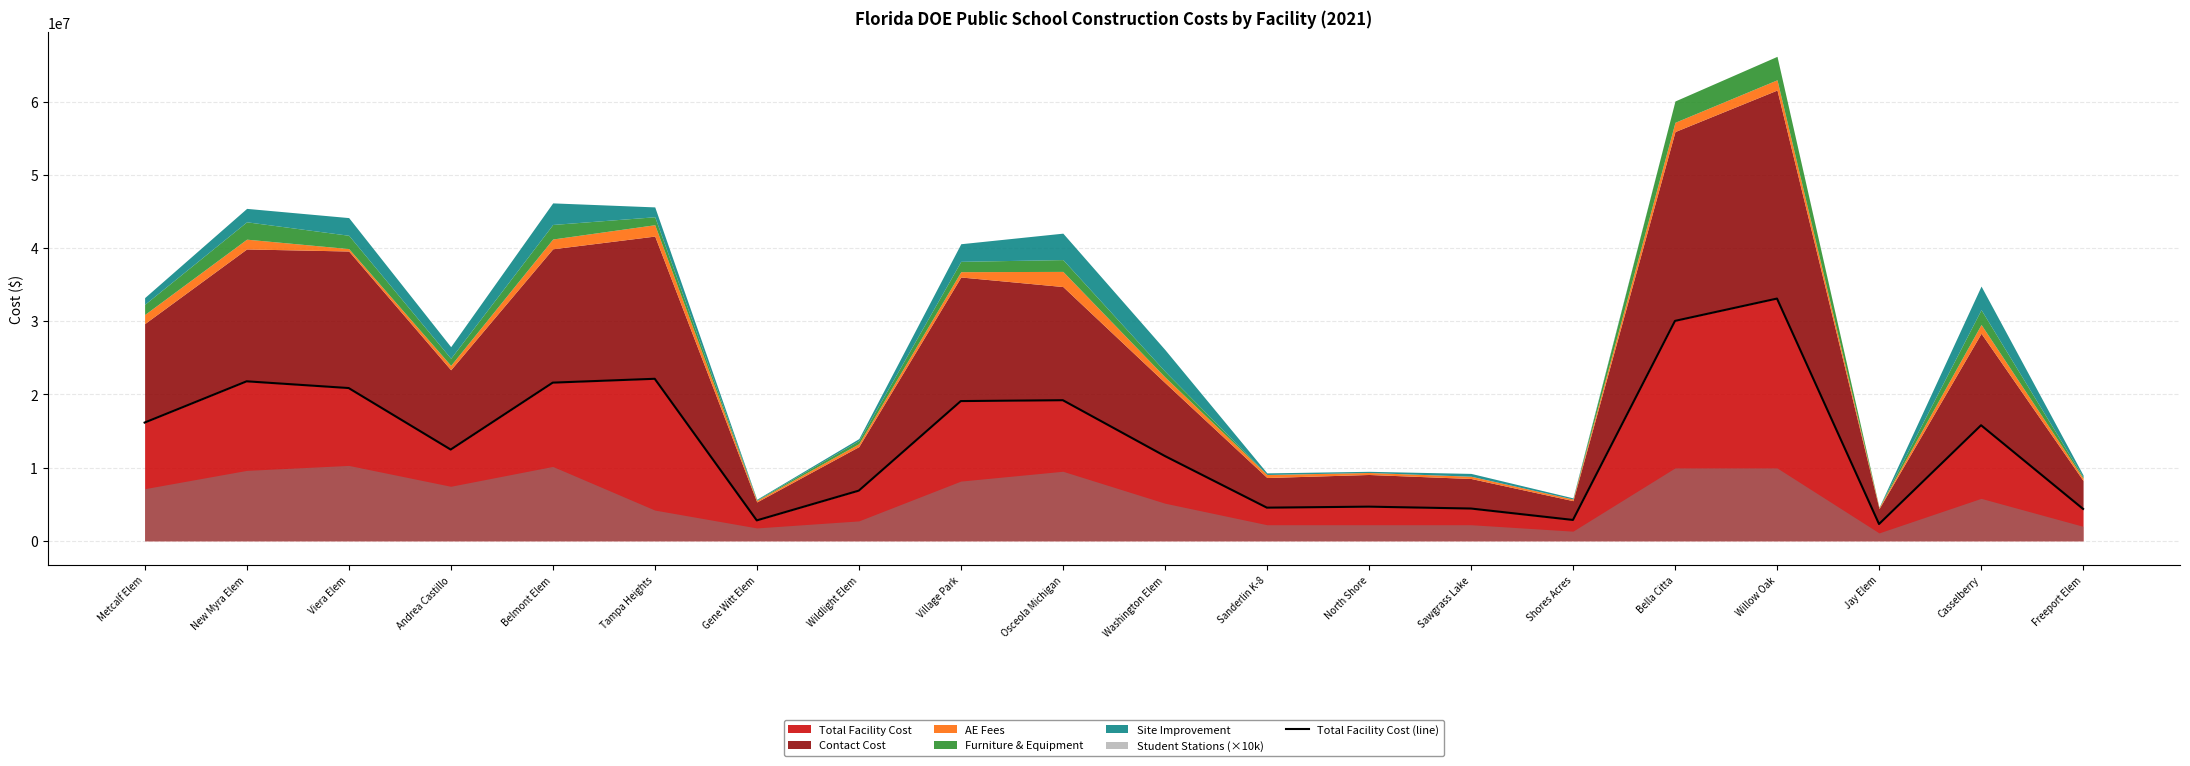

How many interior local peaks (higher than both neighbors) does the data have?

6